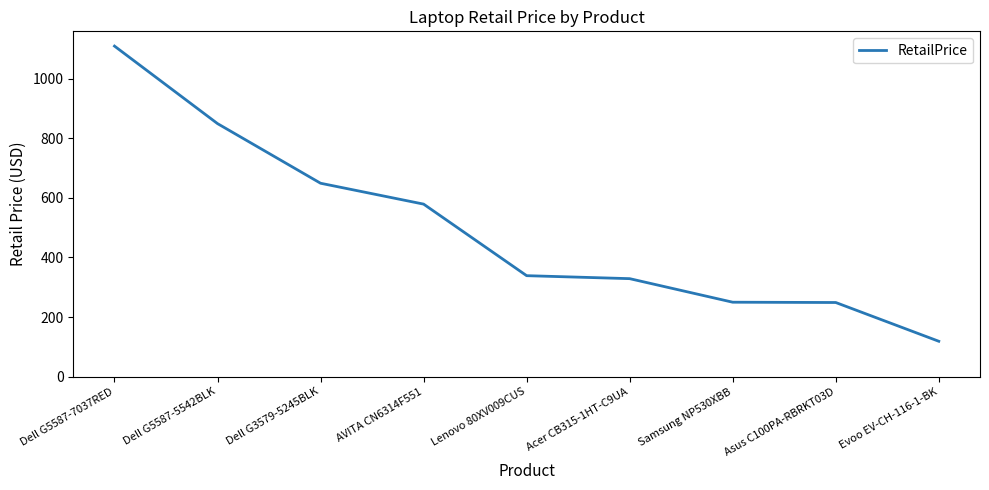

What value does the data have at Samsung NP530XBB?

250.0